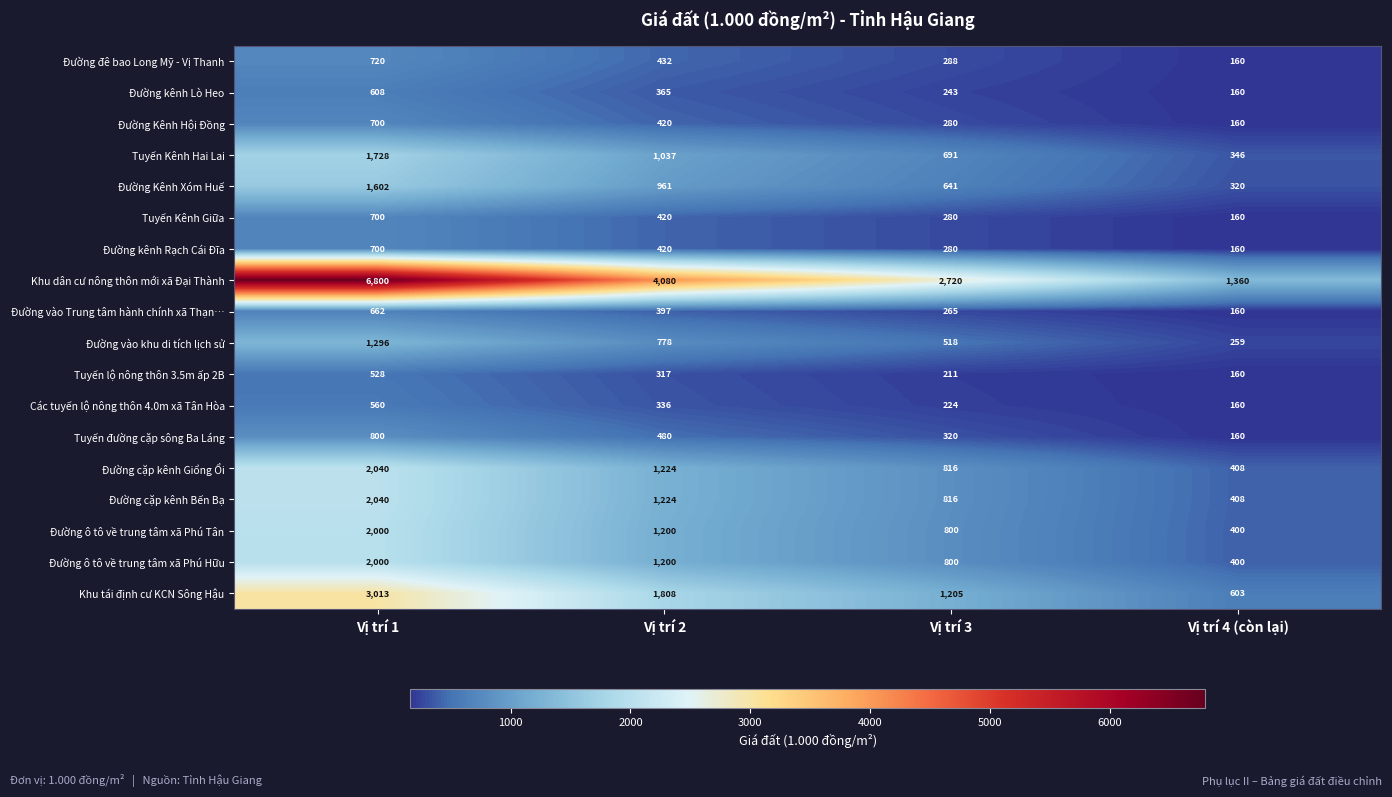

What is the difference between the maximum and second lowest values in the Đường ô tô về trung tâm xã Phú Hữu series?

1200